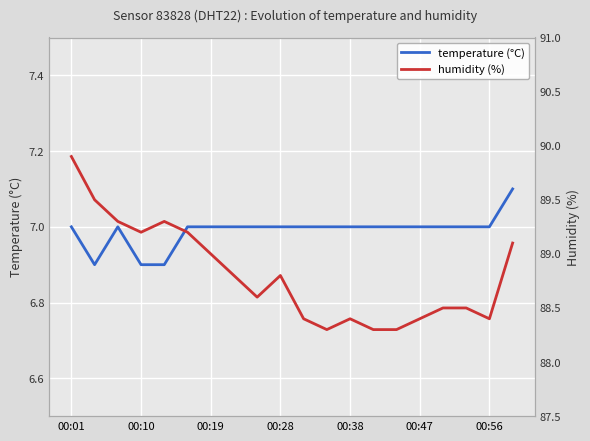

Is it true that temperature (°C) equals 7.0 at 00:56?

True